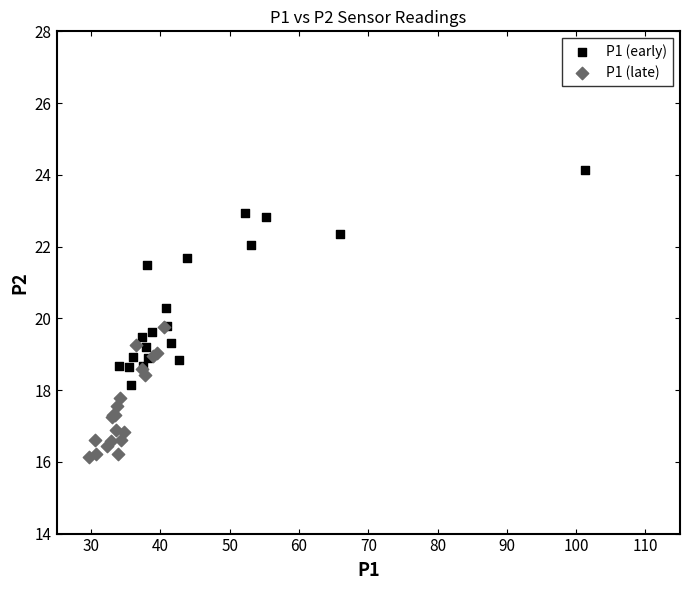

Which series contains the lowest Y value?

P1 (late)